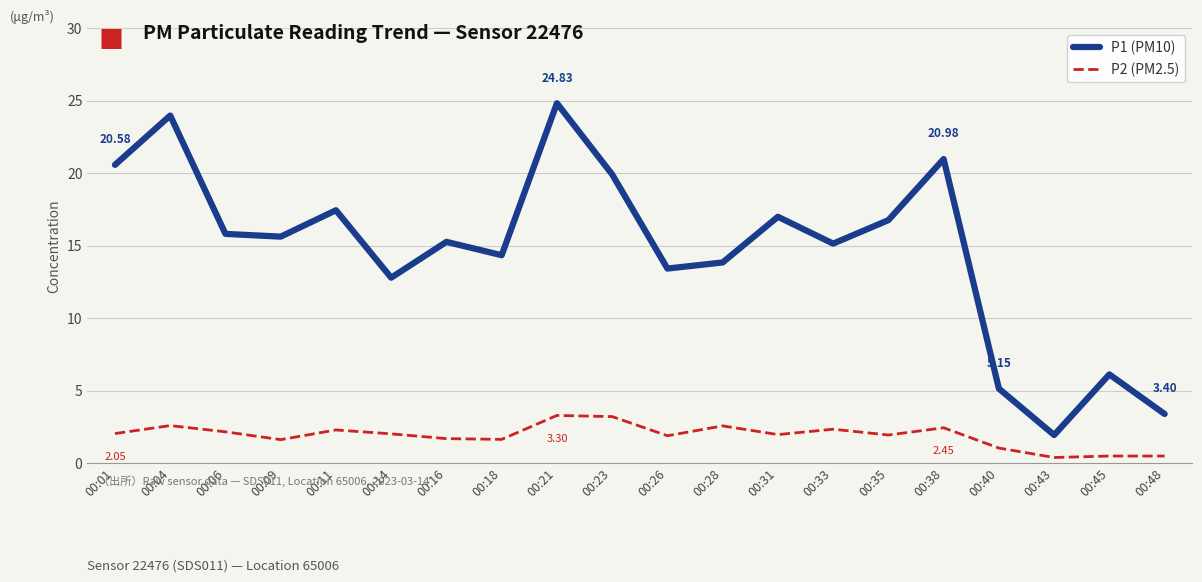

What is the difference between the maximum and minimum values in the P1 (PM10) series?

22.9